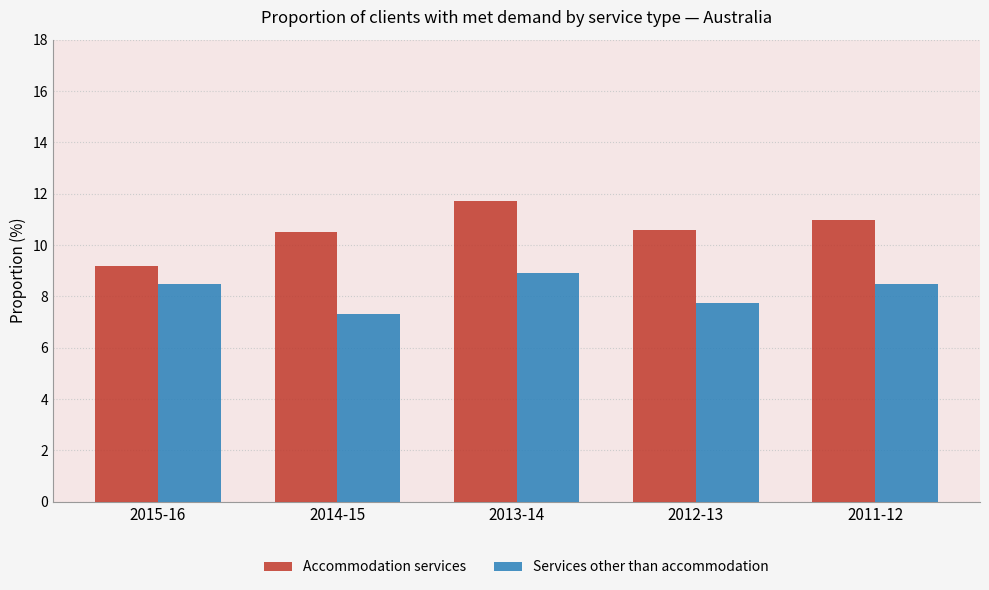

Are the bars grouped side by side (vs. stacked)?

Yes